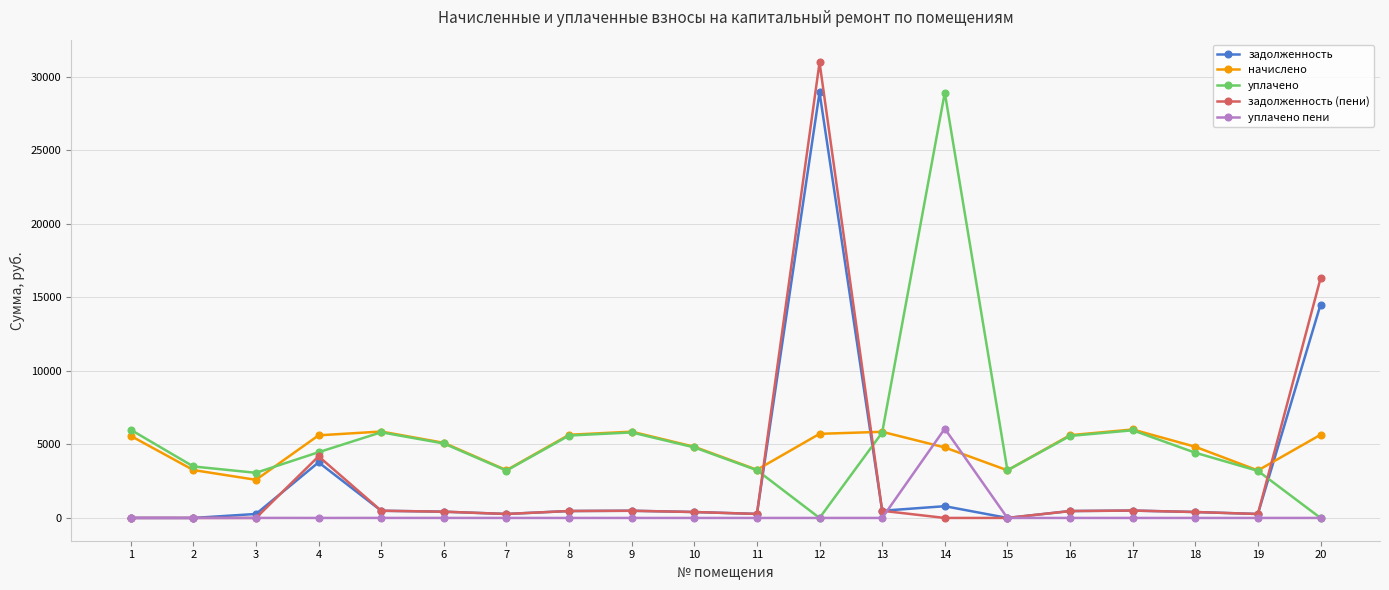

How many values in the уплачено пени series exceed 0?

6